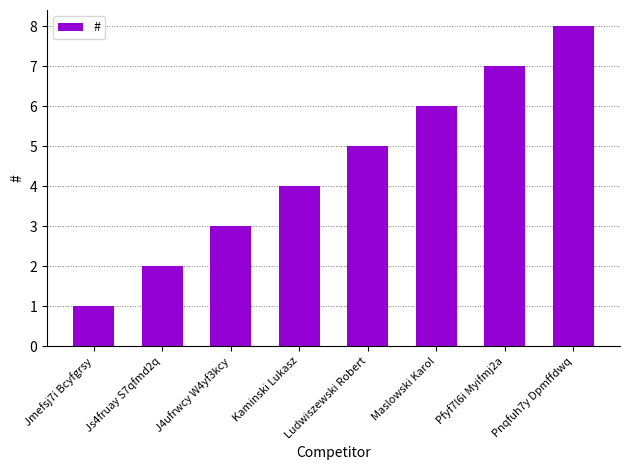

What is the change in value from Ludwiszewski Robert to Pnqfuh7y Dpmffdwq?

+3